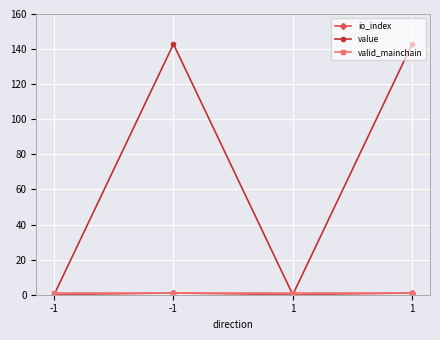

True or false: value and valid_mainchain intersect in this chart.

True